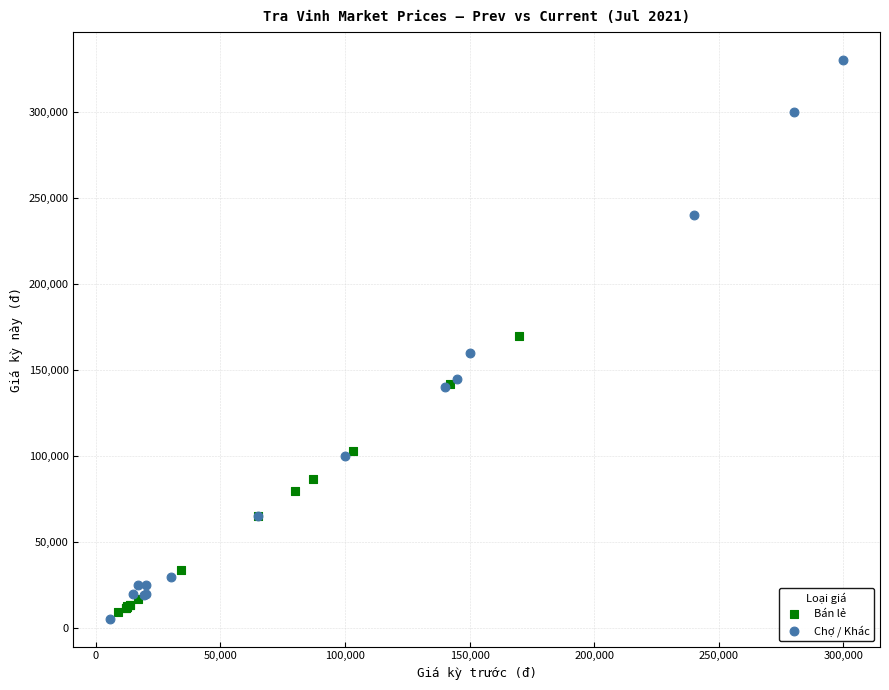

Which series contains the highest Y value?

Chợ / Khác